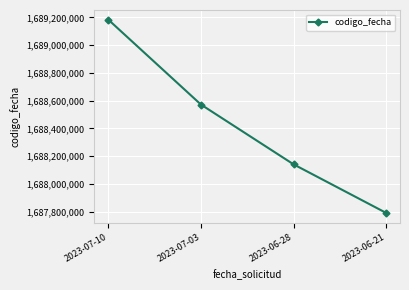

Reading left to right, extract all data points from this chart.

1689183683	1688572123	1688141445	1687791399